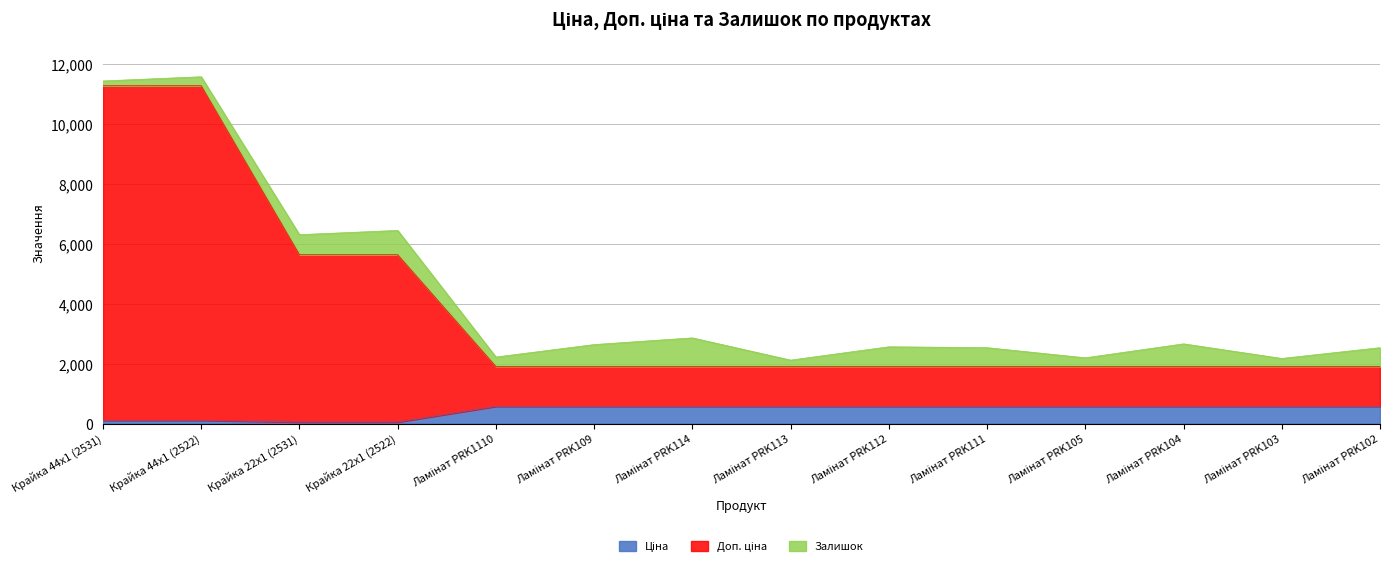

True or false: Доп. ціна and Ціна intersect in this chart.

False